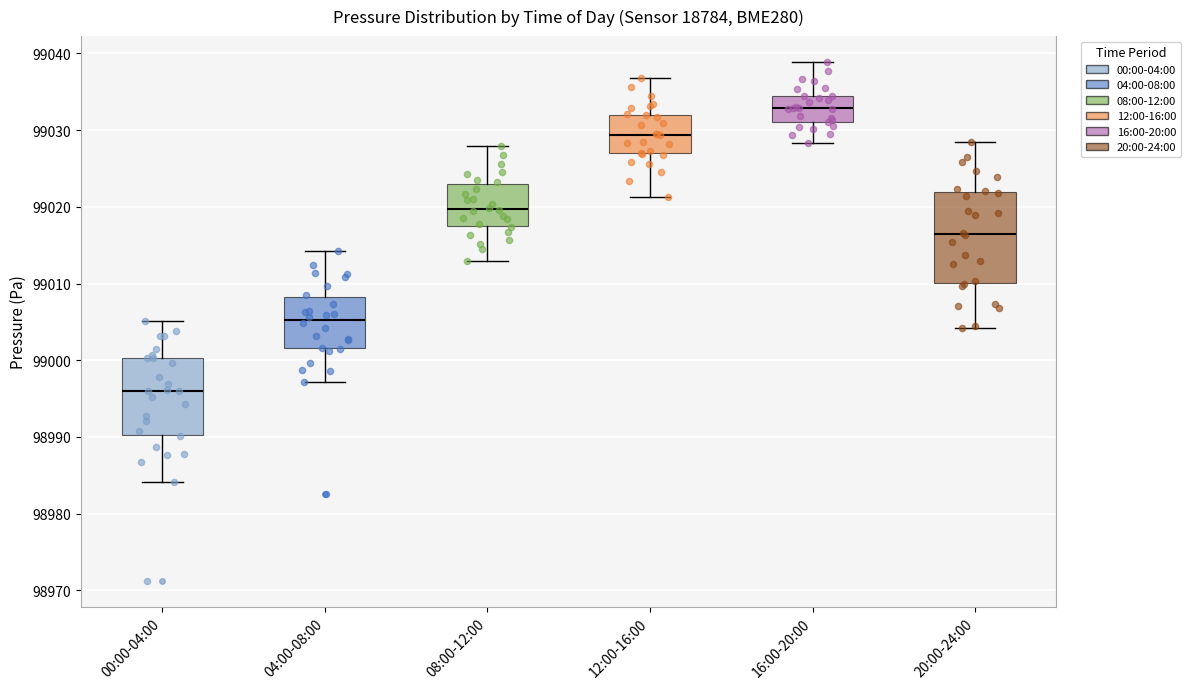

Reading left to right, read every box against the y-axis: the position of its median line, the range the box covers, and the ends of its whiskers. The values are not printed on the chart, so give them approximately, as read against the axis.

00:00-04:00: median 98996, box 98990 to 99000, whiskers 98984 to 99005
04:00-08:00: median 99005, box 99002 to 99008, whiskers 98997 to 99014
08:00-12:00: median 99020, box 99017 to 99023, whiskers 99013 to 99028
12:00-16:00: median 99029, box 99027 to 99032, whiskers 99021 to 99037
16:00-20:00: median 99033, box 99031 to 99034, whiskers 99028 to 99039
20:00-24:00: median 99016, box 99010 to 99022, whiskers 99004 to 99028